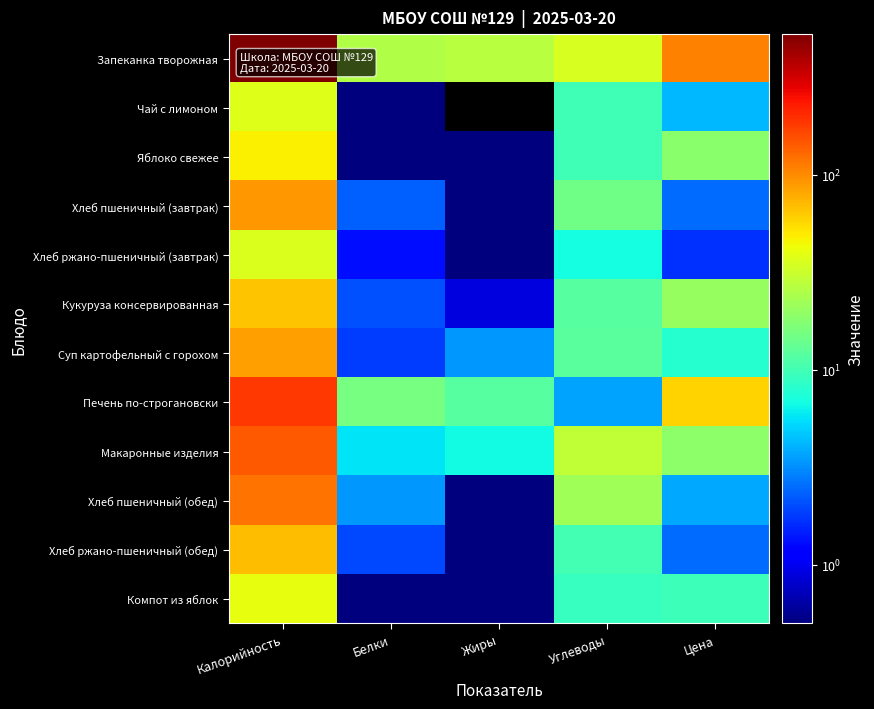

Which series has the largest total across all categories?

Запеканка творожная